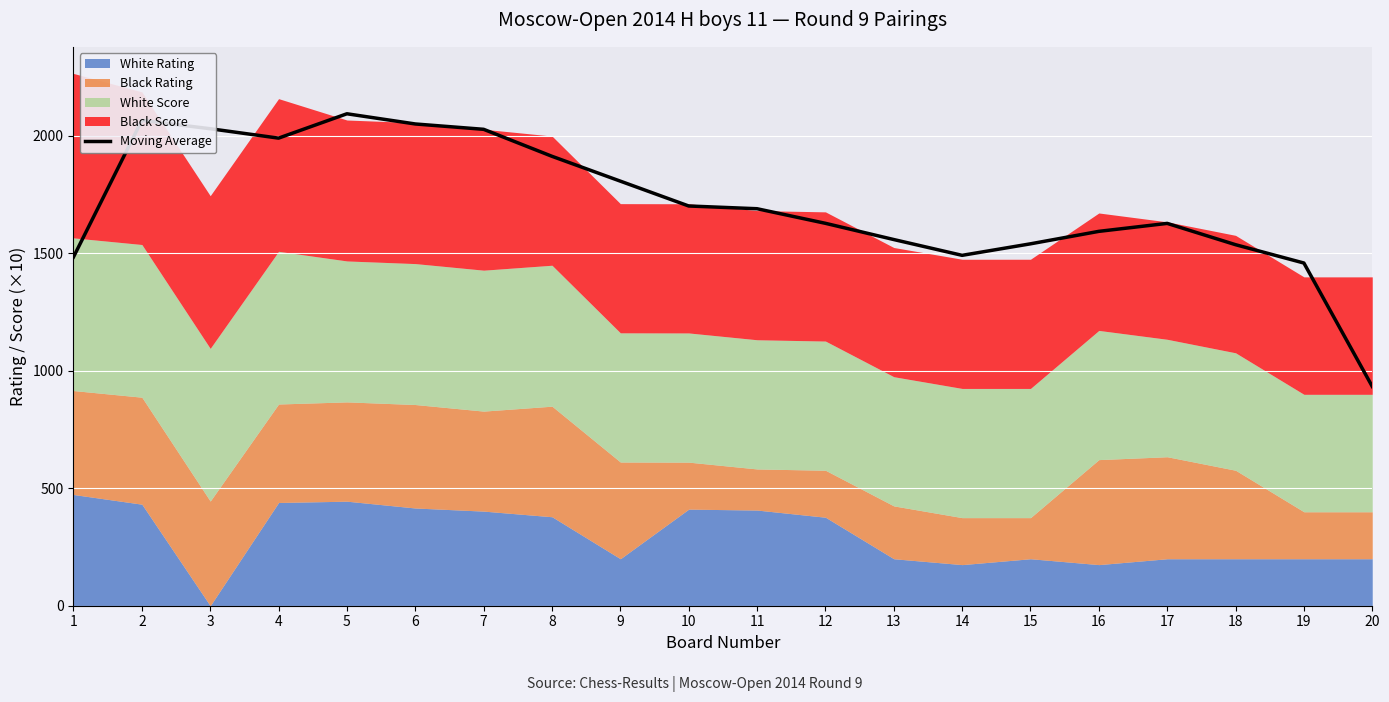

Which label corresponds to the smallest value in the chart?

20